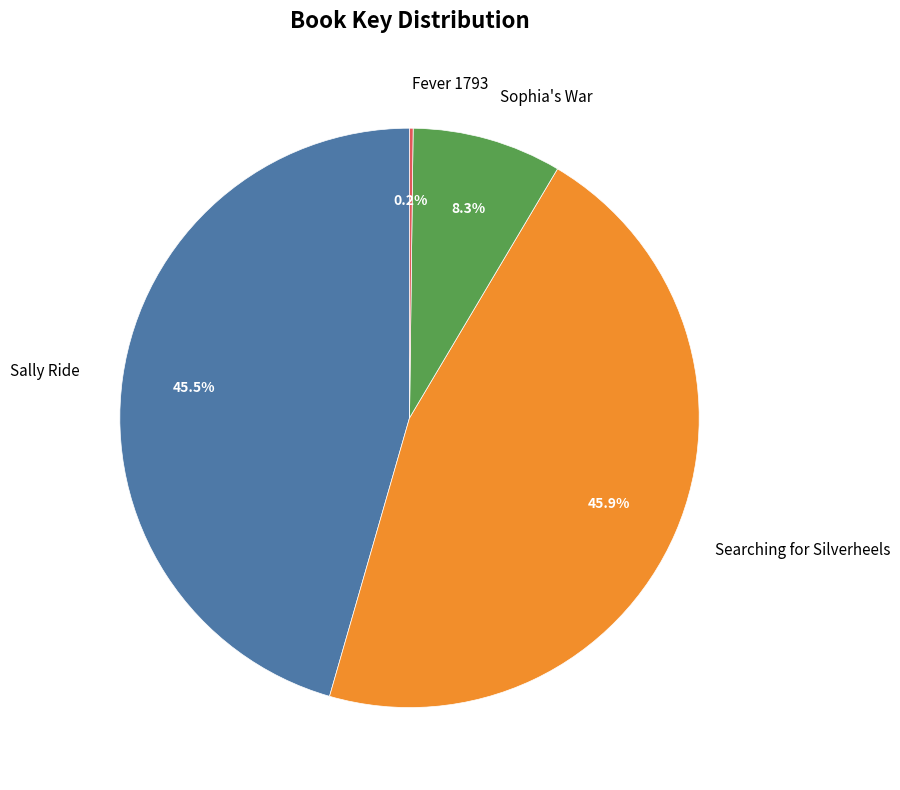

Approximately how many times larger is the value at Searching for Silverheels compared to Sophia's War?

5.5